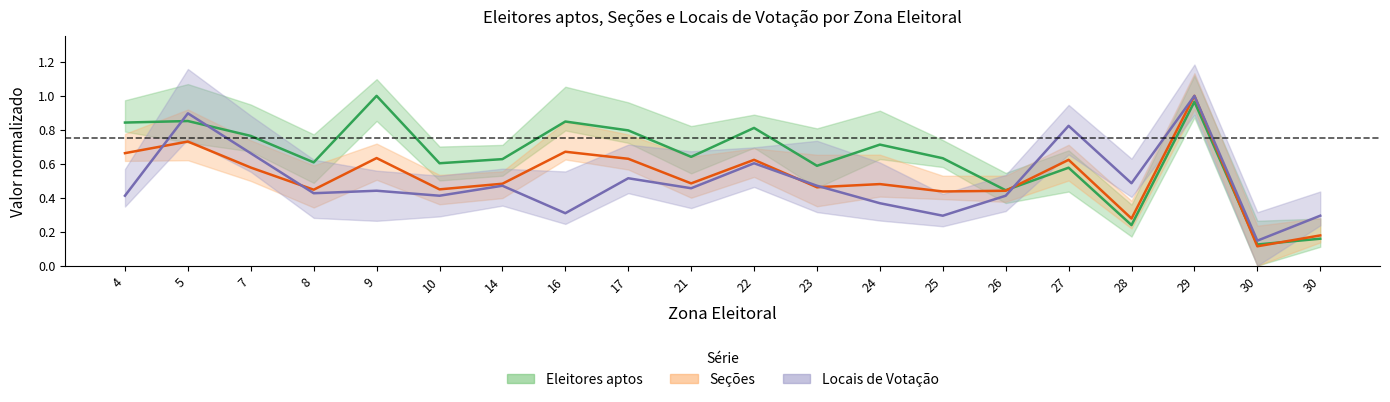

Rank the series at 17 from highest to lowest value.

Eleitores aptos, Secoes, Locais de Votacao